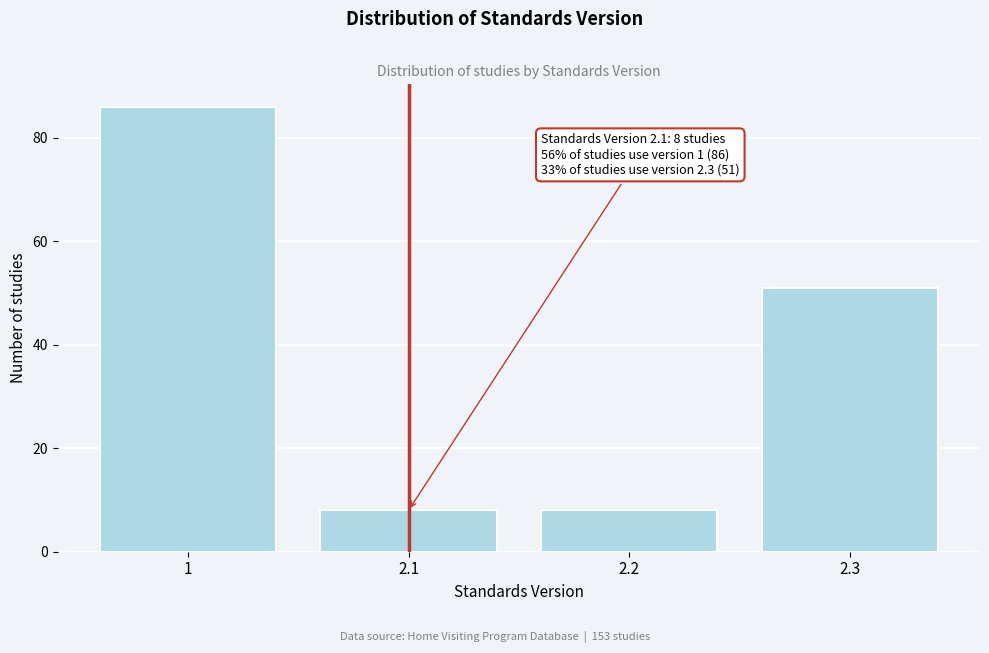

Reading right to left, what are all the values shown in this chart?

2.3=51	2.2=8	2.1=8	1=86